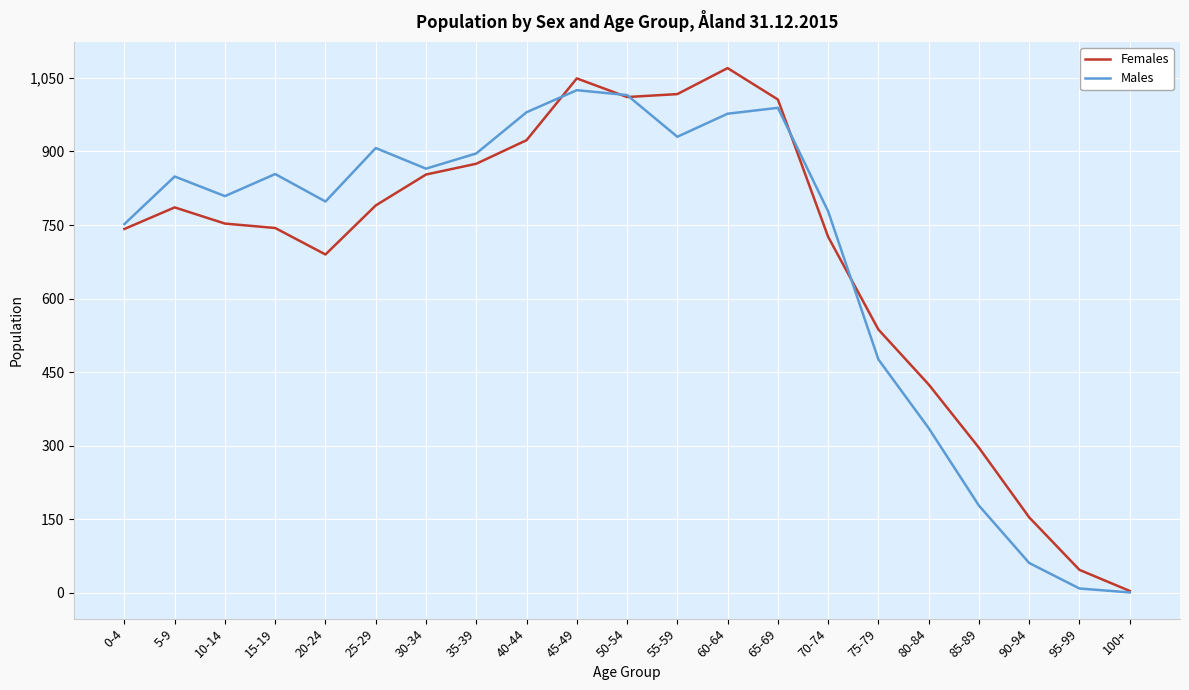

What is the maximum value shown in the chart?

1070